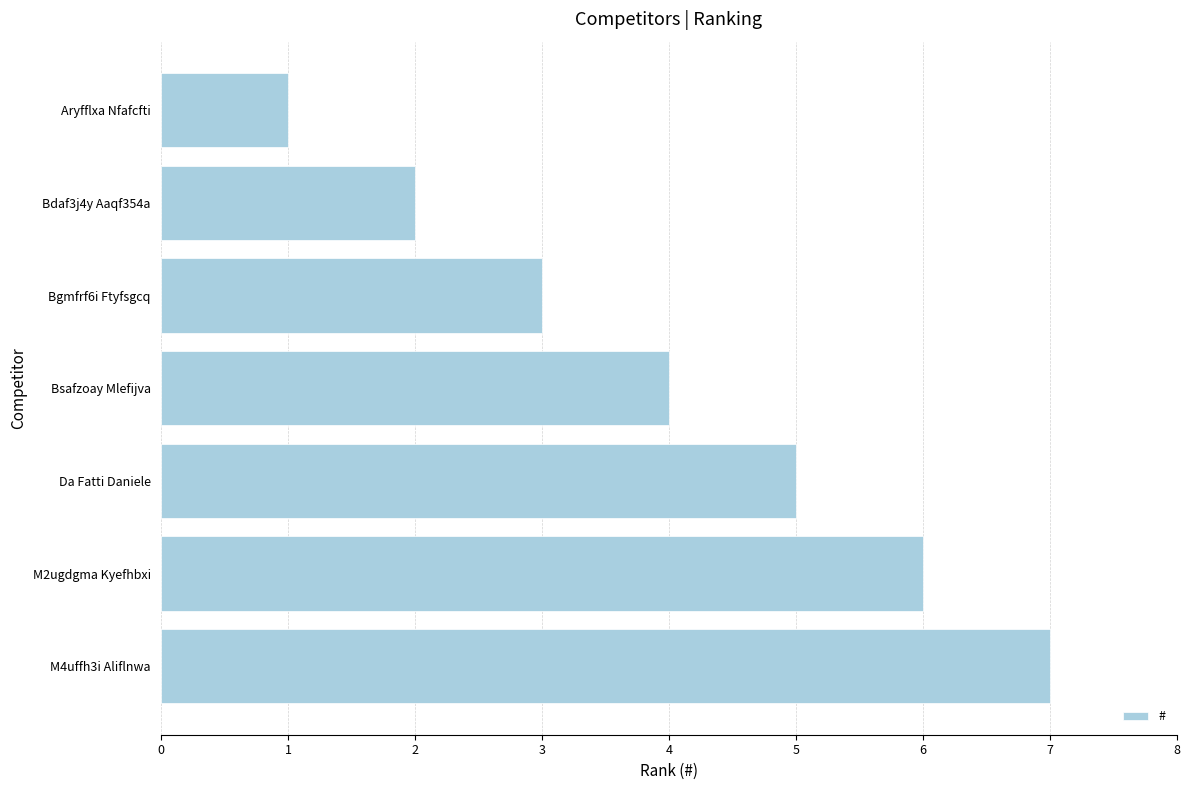

Reading top to bottom, list all the values displayed in this chart.

1	2	3	4	5	6	7